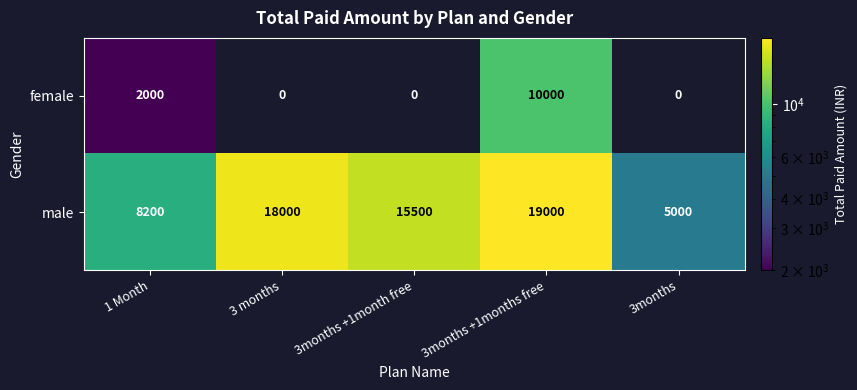

The value of female at 3months +1months free is 17849. True or false?

False